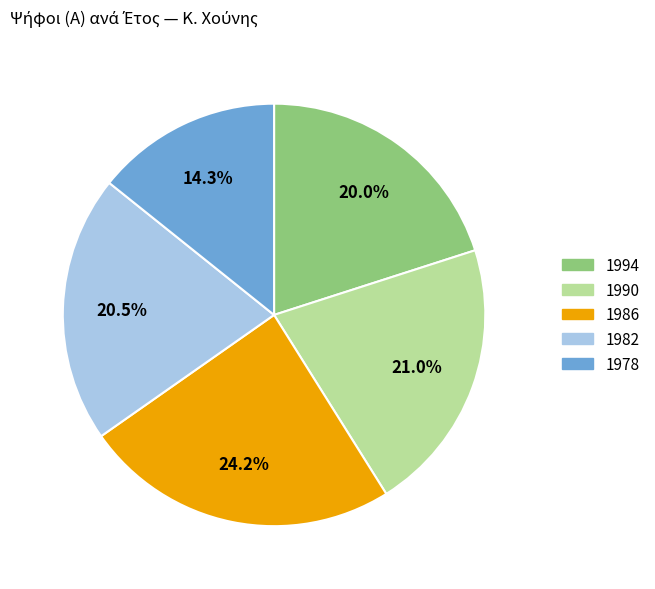

What is the largest slice in the pie chart?

1986